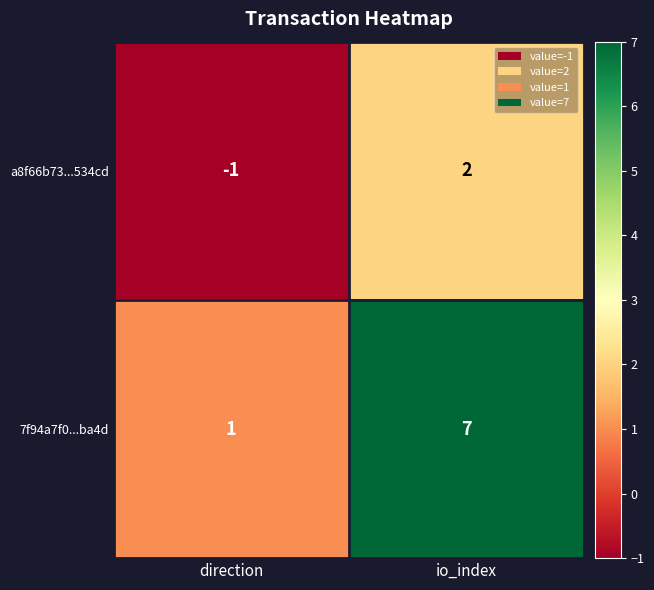

Rank the series by their average value, from highest to lowest.

7f94a7f0...ba4d, a8f66b73...534cd